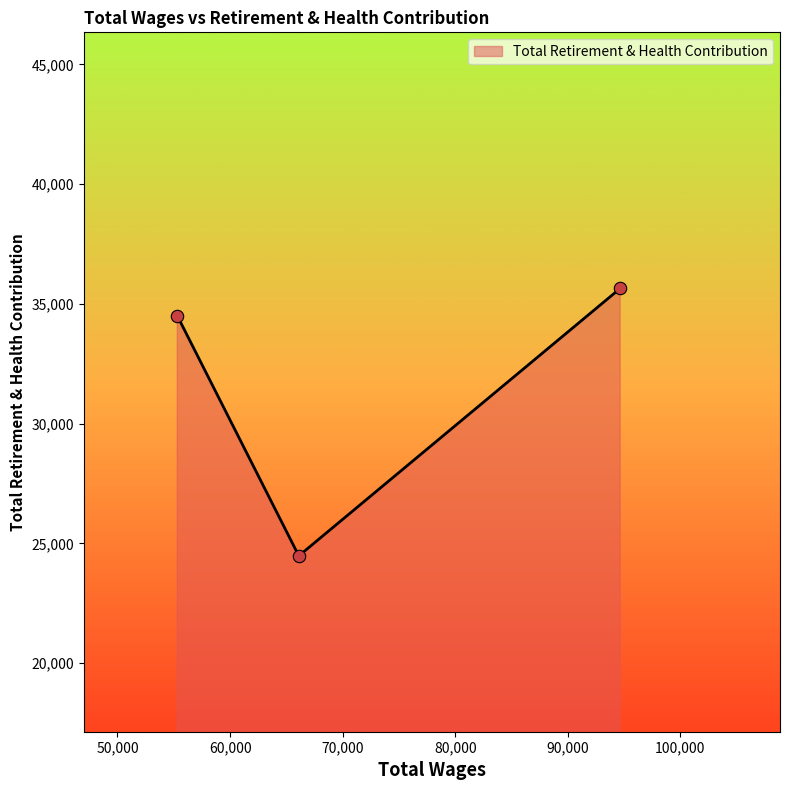

What is the minimum value shown in the chart?

24479